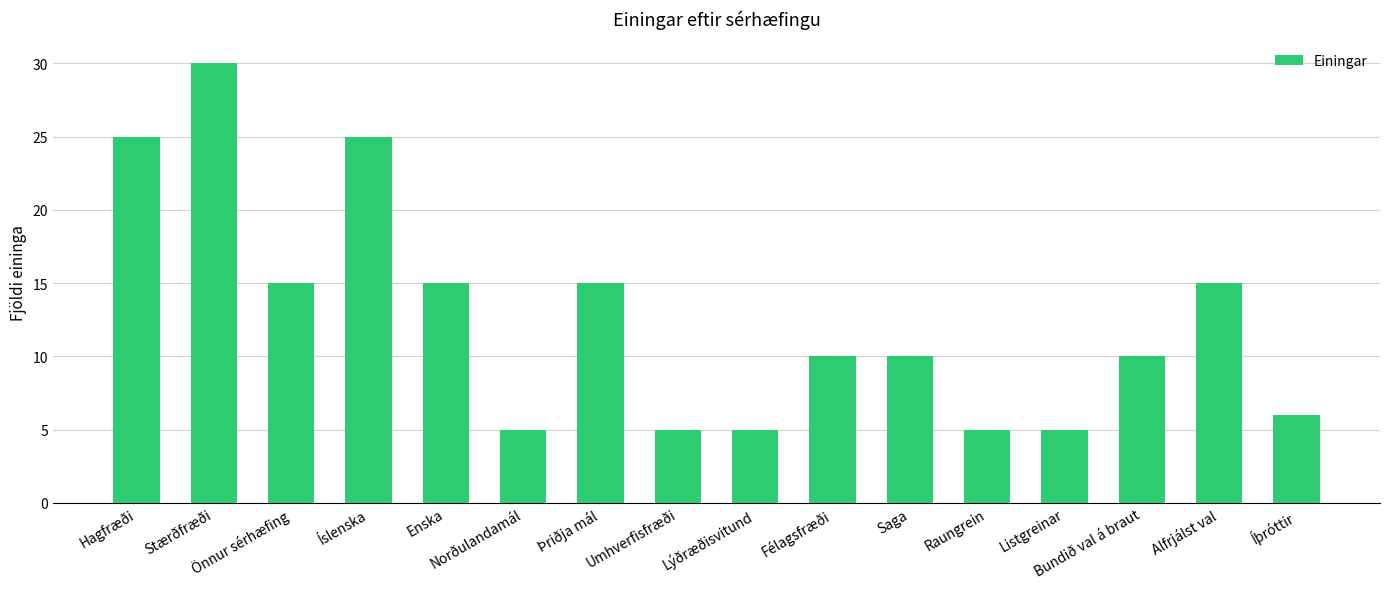

At which label does the data first exceed 10?

Hagfræði